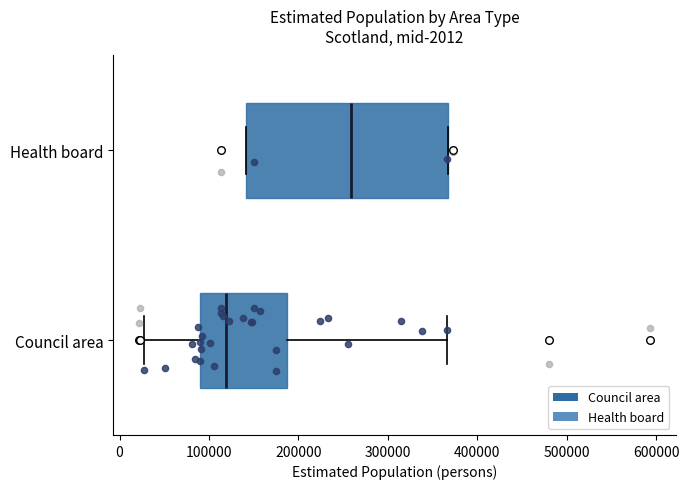

Which box has the furthest to the left median line?

Council area